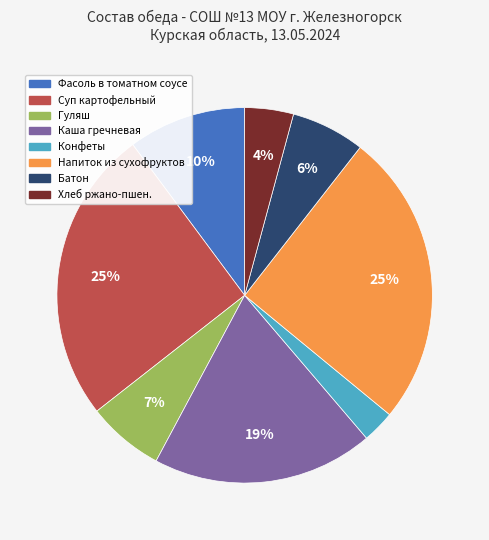

To the nearest percent, what is the combined percentage of Каша гречневая and Суп картофельный?

44%